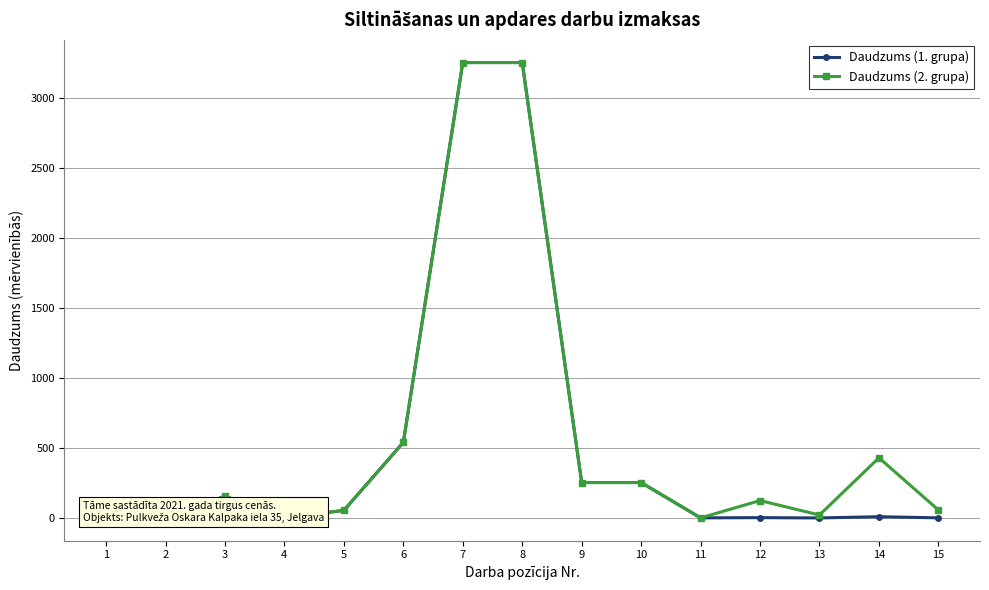

Reading left to right, list all the values displayed in this chart.

Daudzums (1. grupa): 1.0	1.0	155.9	1.0	54.5	540.0	3253.1	3253.1	253.3	253.3	1.0	2.7	0.5	9.3	1.2
Daudzums (2. grupa): 1.0	1.0	155.9	1.0	54.5	540.0	3253.1	3253.1	253.3	253.3	1.0	124.7	21.5	430.1	57.4